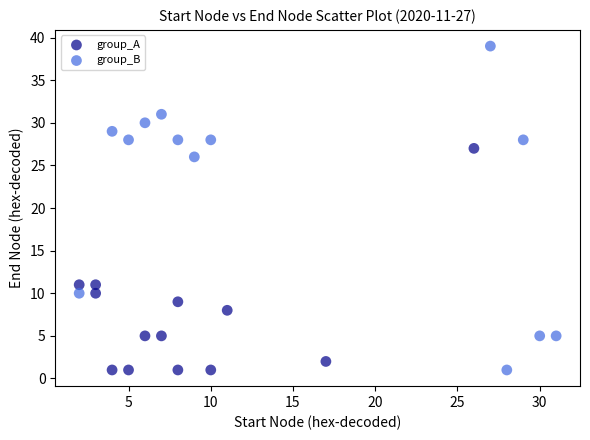

Which series contains the highest Y value?

group_B